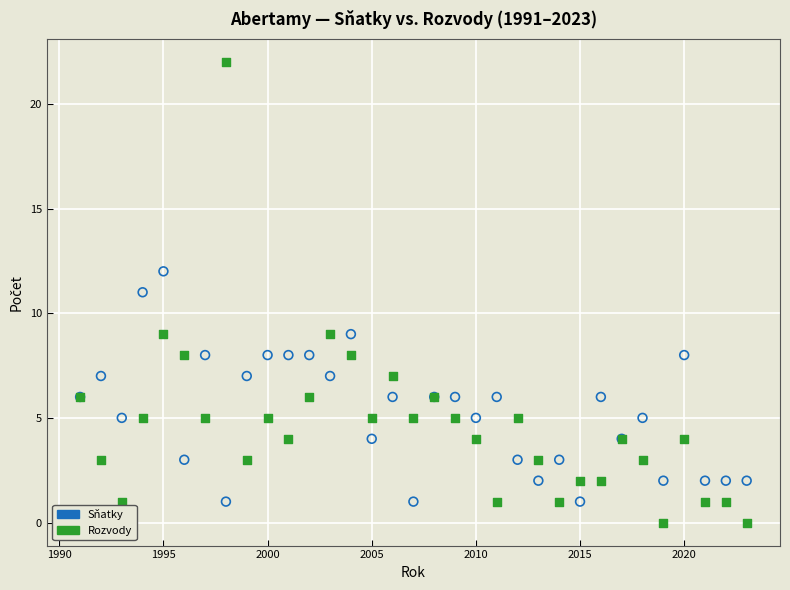

Which series reaches the maximum Y coordinate?

Rozvody